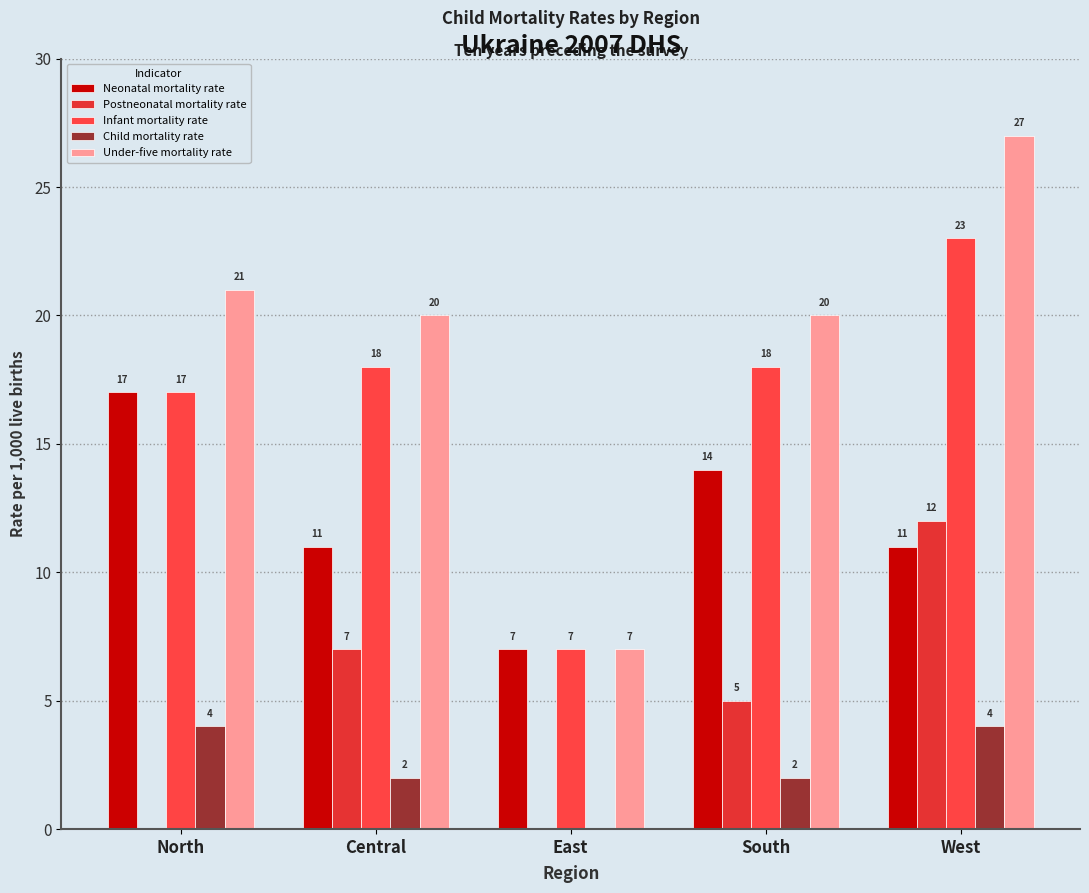

The Under-five mortality rate series shows 11 at South. True or false?

False